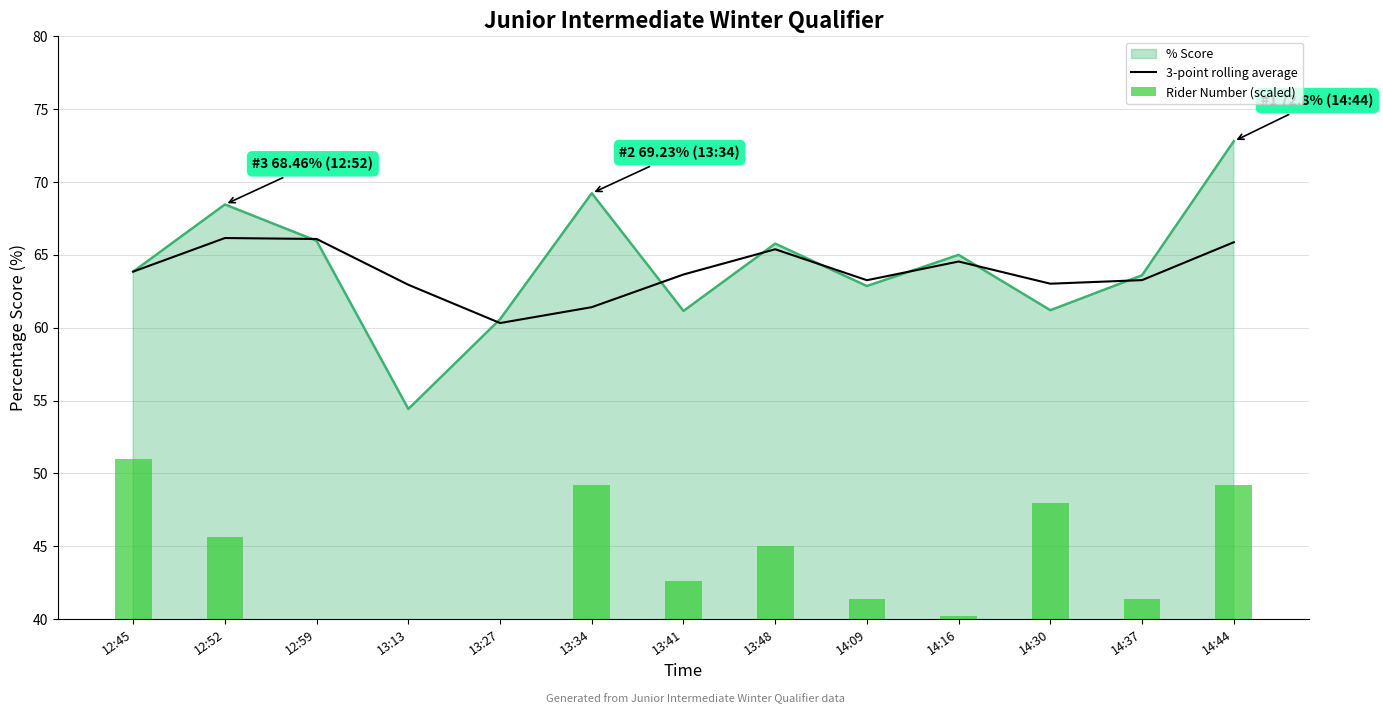

What position from the right is 13:34?

8